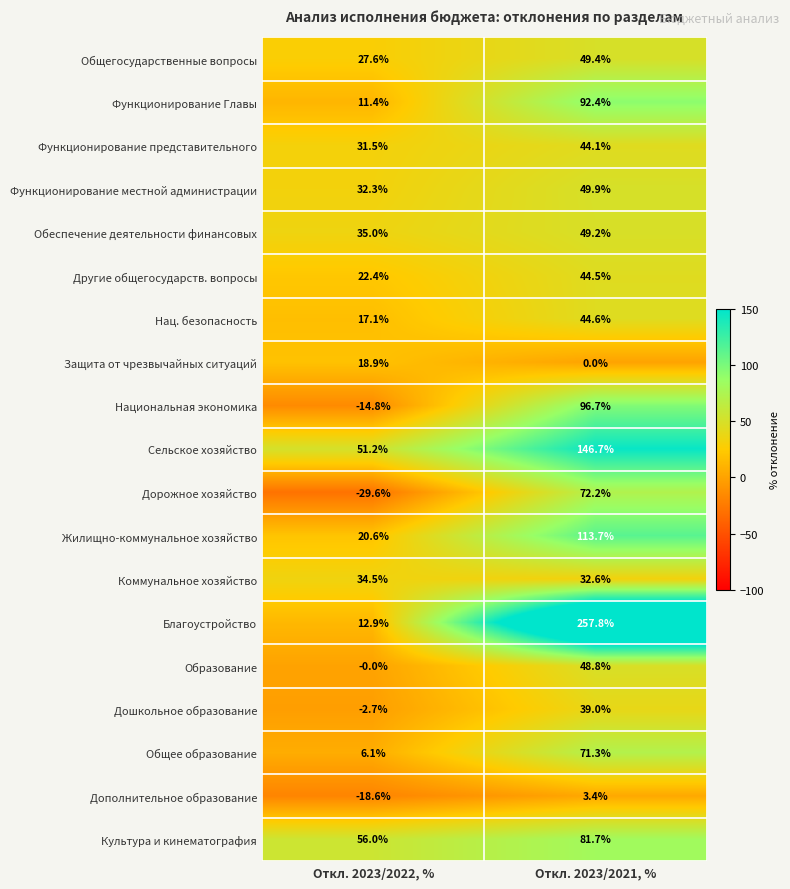

What is the average value of the Другие общегосударств. вопросы series?

33.5